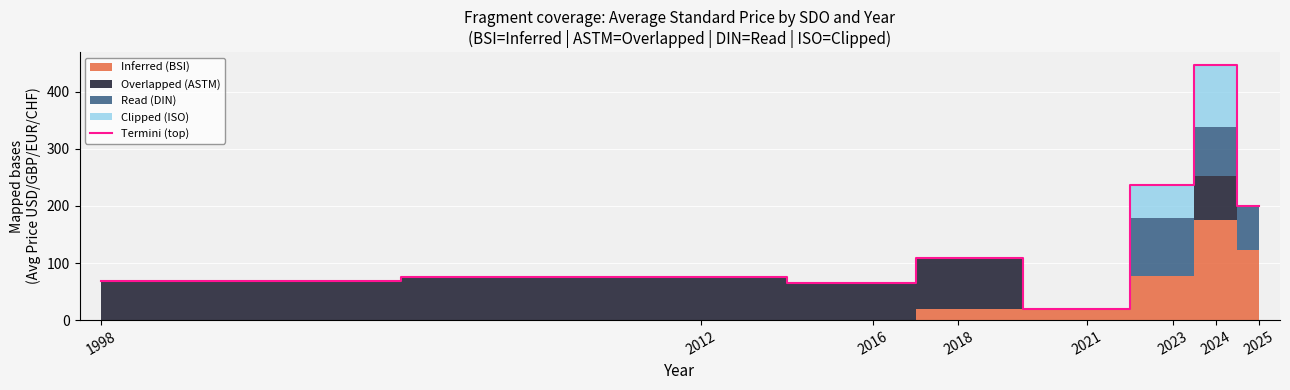

Reading left to right, list all the values displayed in this chart.

69.0	76.0	65.0	108.5	20.0	237.1	447.0	200.2